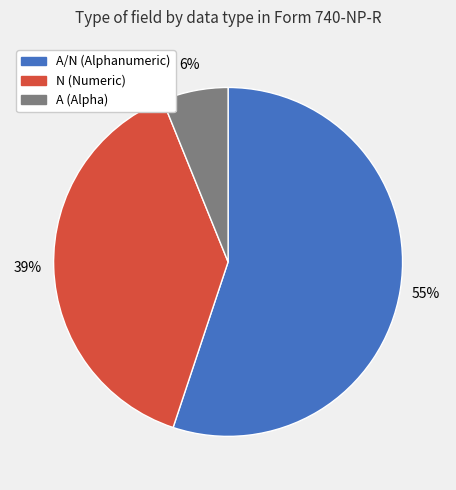

To the nearest percent, what is the average slice percentage?

33%